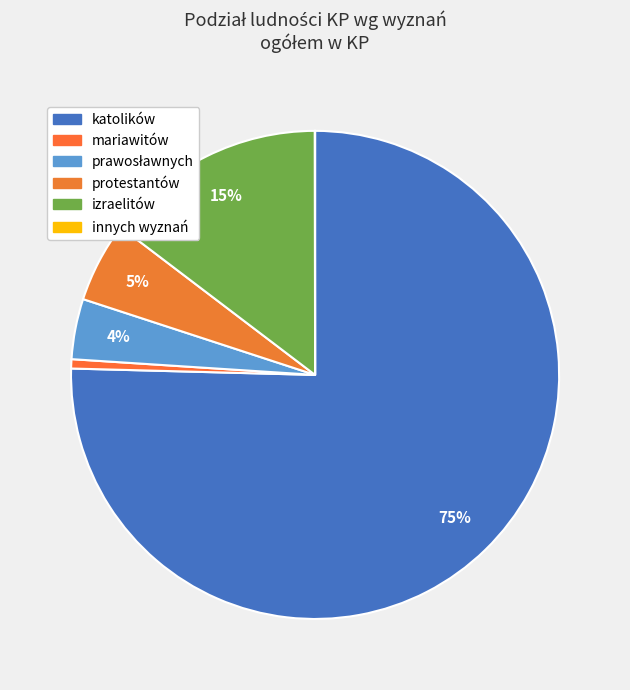

The katolików slice represents 70% of the pie. True or false?

False